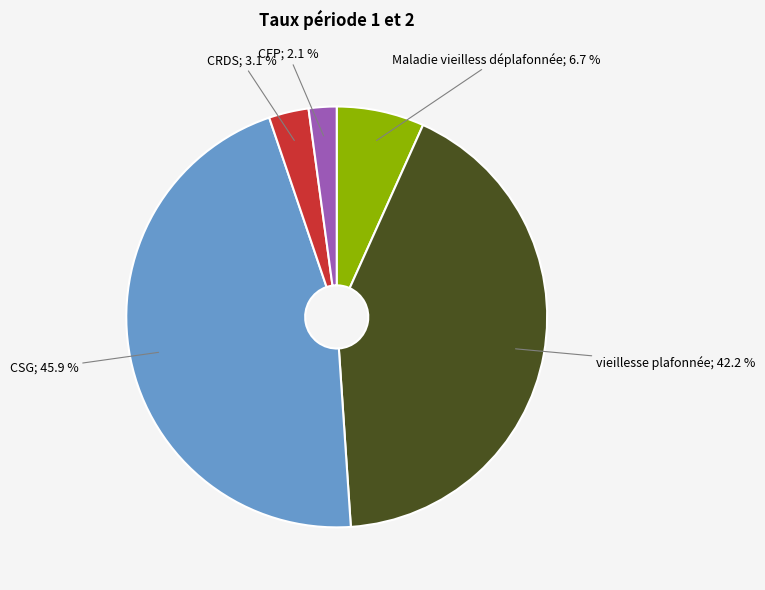

Is there a majority slice in this chart?

No